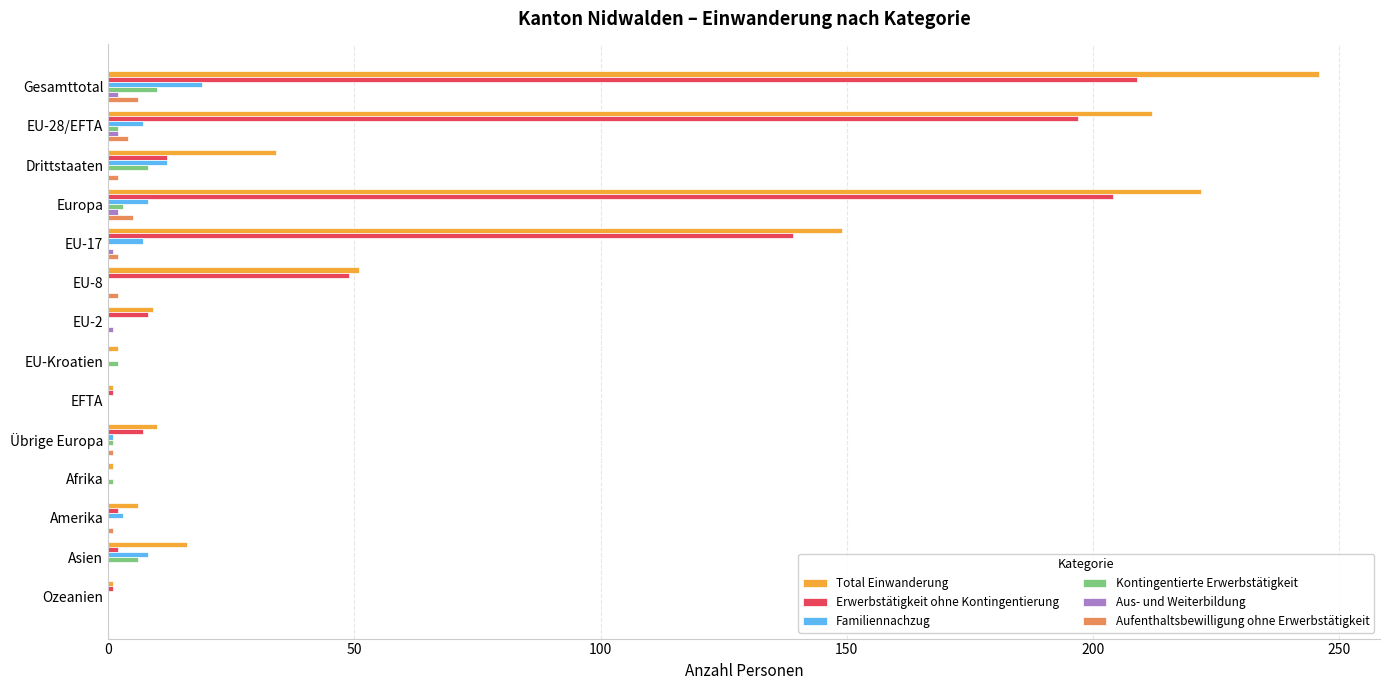

Which series changed the most between Drittstaaten and EFTA?

Total Einwanderung